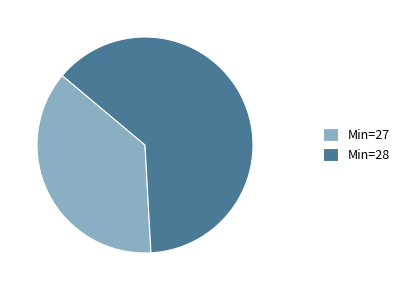

Is it true that Min=28 is 63% of the pie?

True